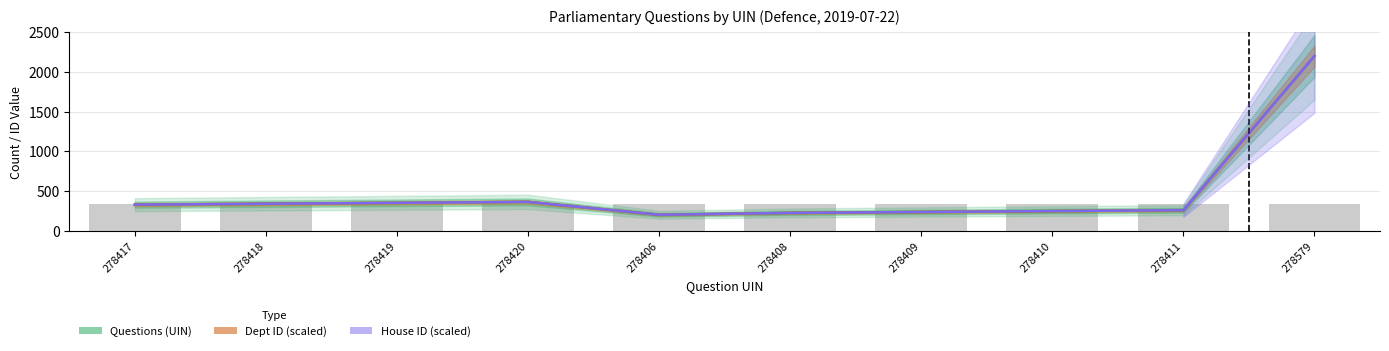

Which series has the largest total across all categories?

Questions (UIN)